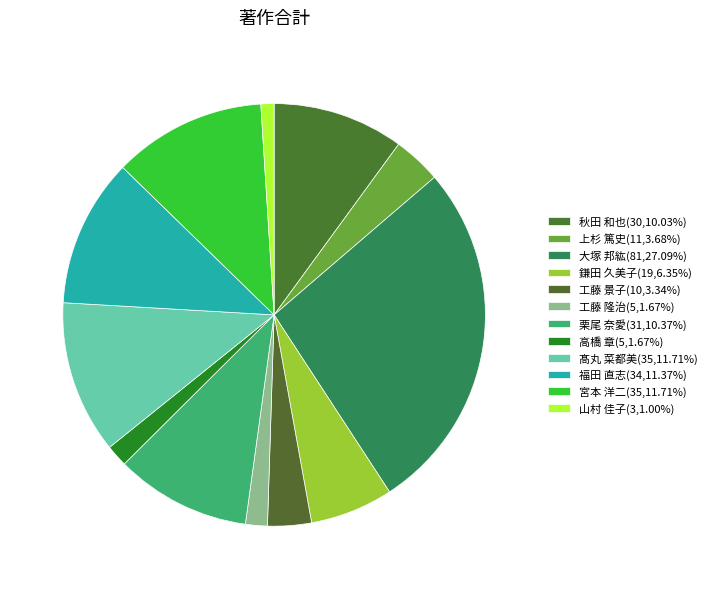

Is 工藤 隆治 the majority of the pie?

No